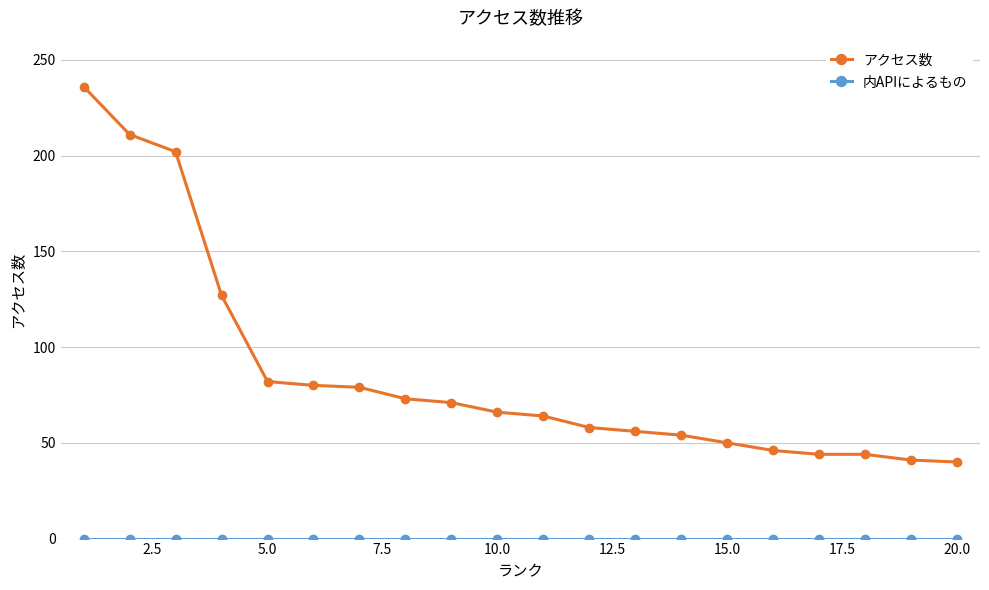

At how many categories does at least one series exceed 16?

20